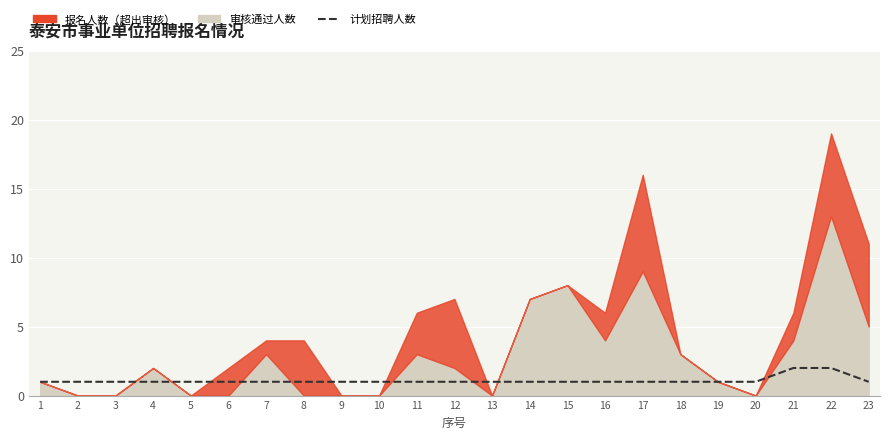

Where is the data nearest to the value 1?

1